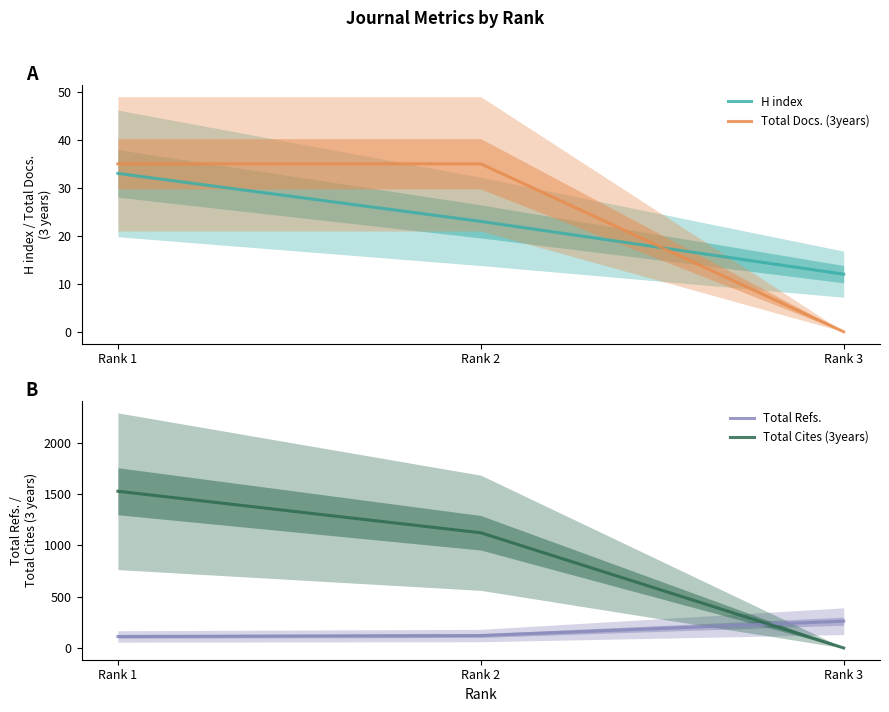

At which label does Total Cites (3years) first exceed 1123?

Rank 1